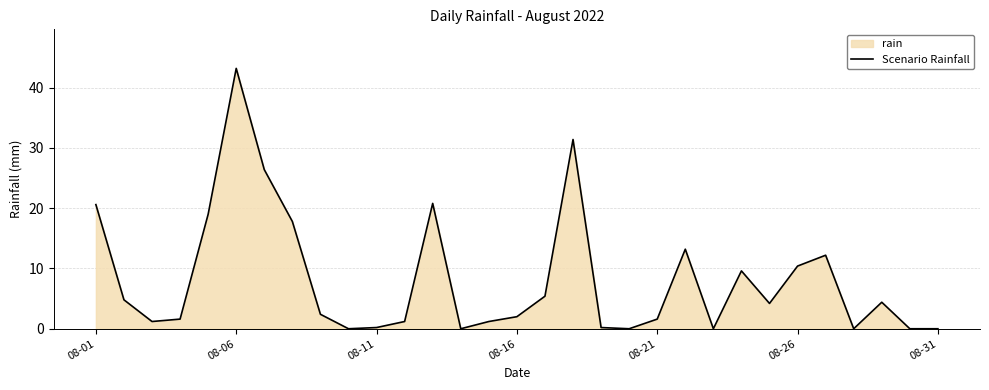

What position from the right is 08-01?

31